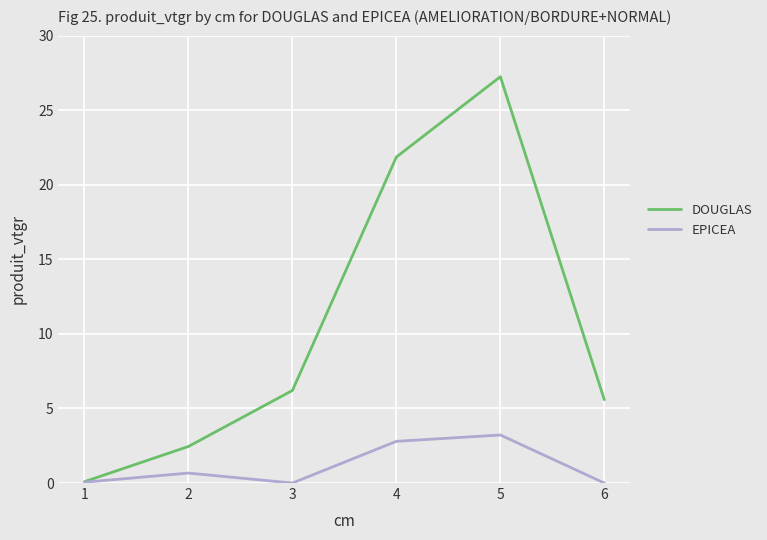

Is it true that DOUGLAS equals 3.0 at 3?

False